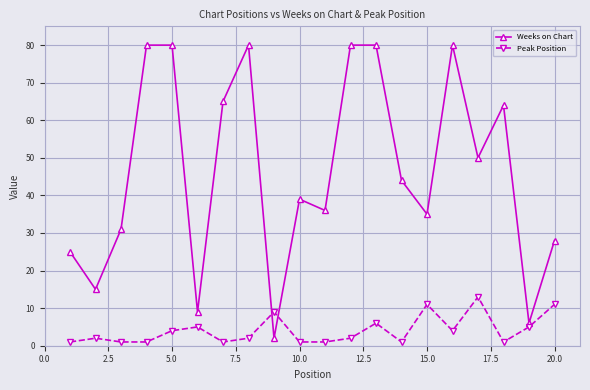

Which series has the widest spread of values?

Weeks on Chart